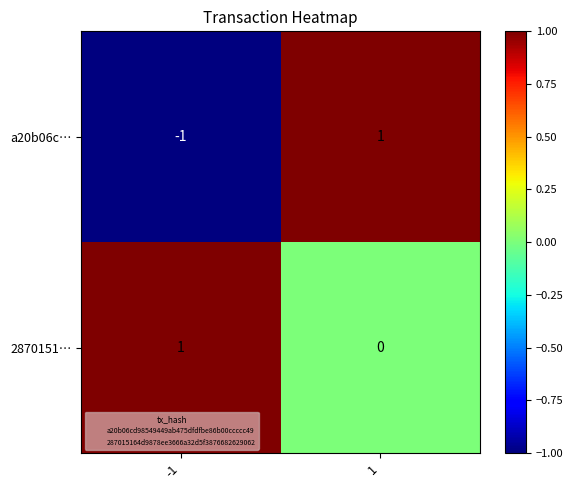

Which series has the largest range (max minus min)?

a20b06c…